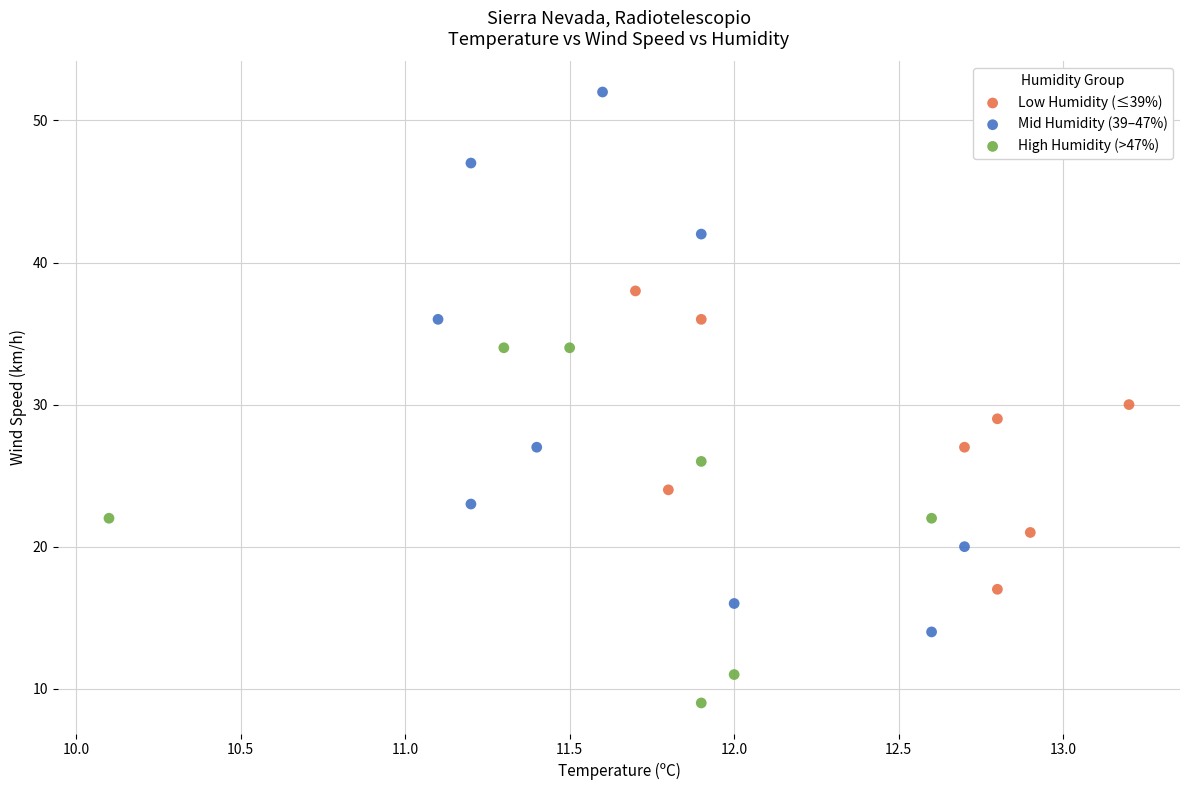

Which series has the widest spread of Y values?

Mid Humidity (39–47%)